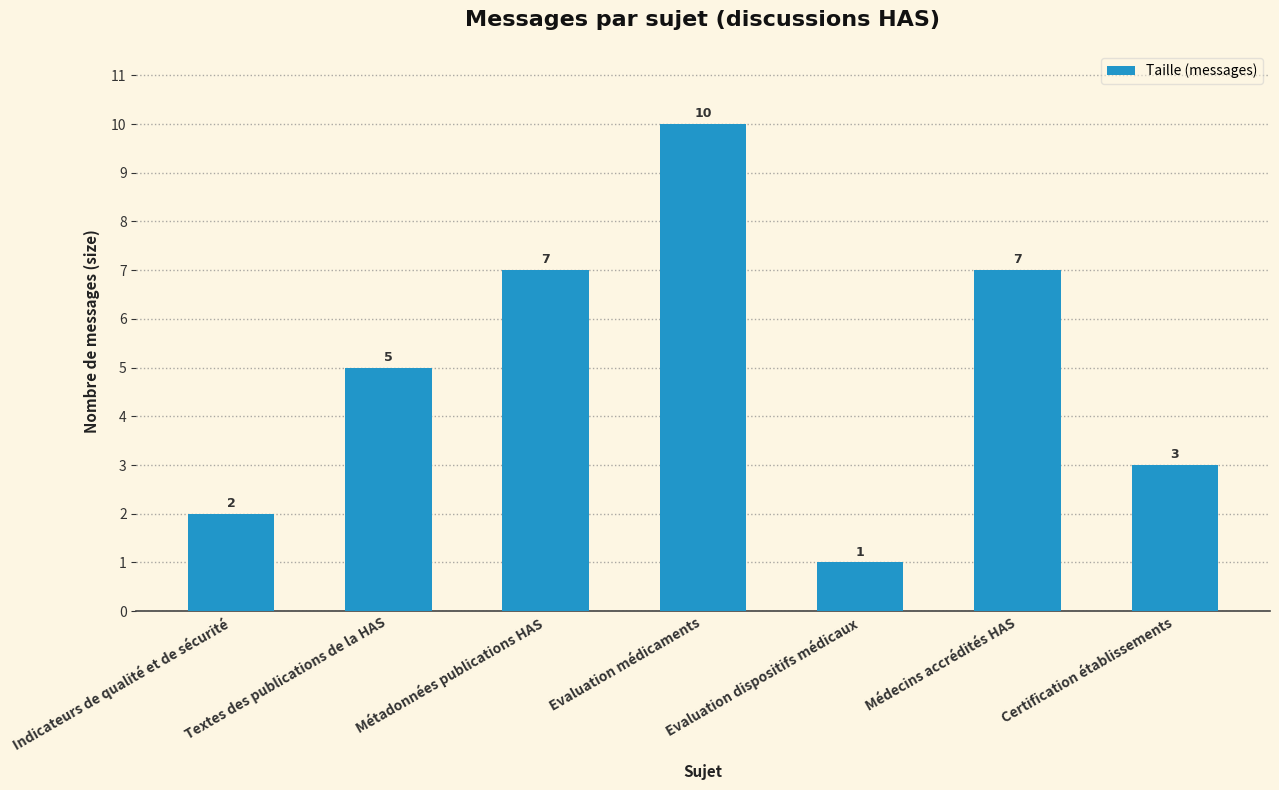

Reading left to right, what are all the values shown in this chart?

2	5	7	10	1	7	3